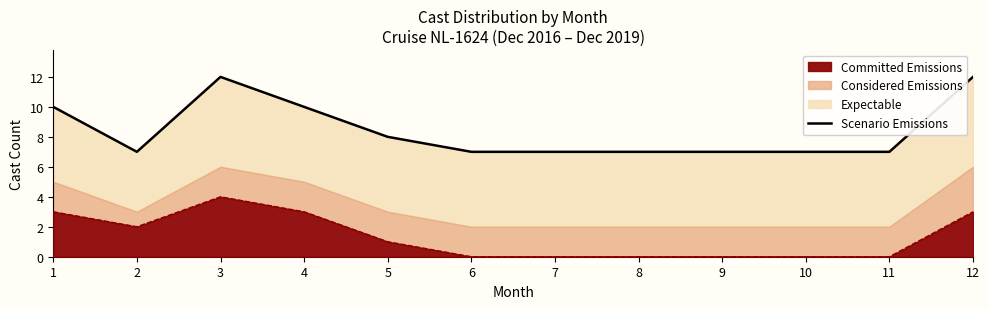

List the labels in order of value, largest first.

3, 12, 1, 4, 5, 2, 6, 7, 8, 9, 10, 11